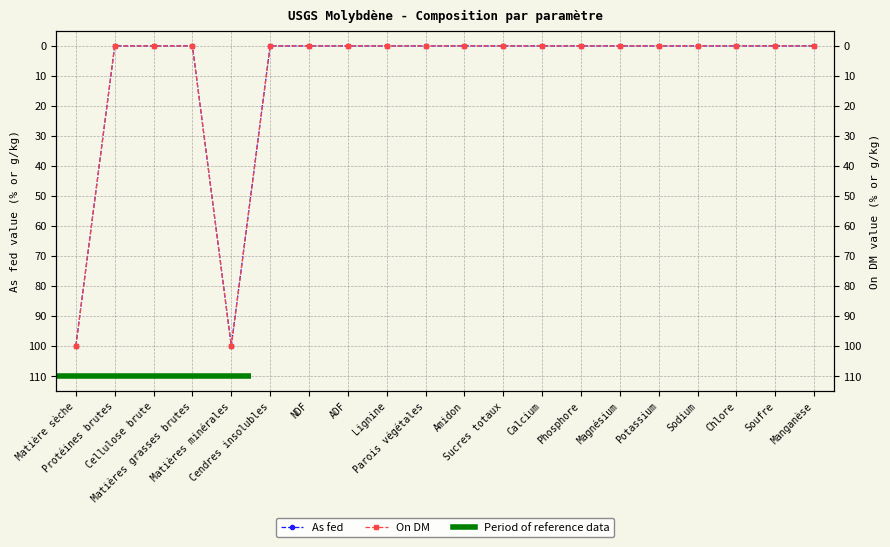

List the labels in order of As fed value, smallest first.

Protéines brutes, Cellulose brute, Matières grasses brutes, Cendres insolubles, NDF, ADF, Lignine, Parois végétales, Amidon, Sucres totaux, Calcium, Phosphore, Magnésium, Potassium, Sodium, Chlore, Soufre, Manganèse, Matière sèche, Matières minérales